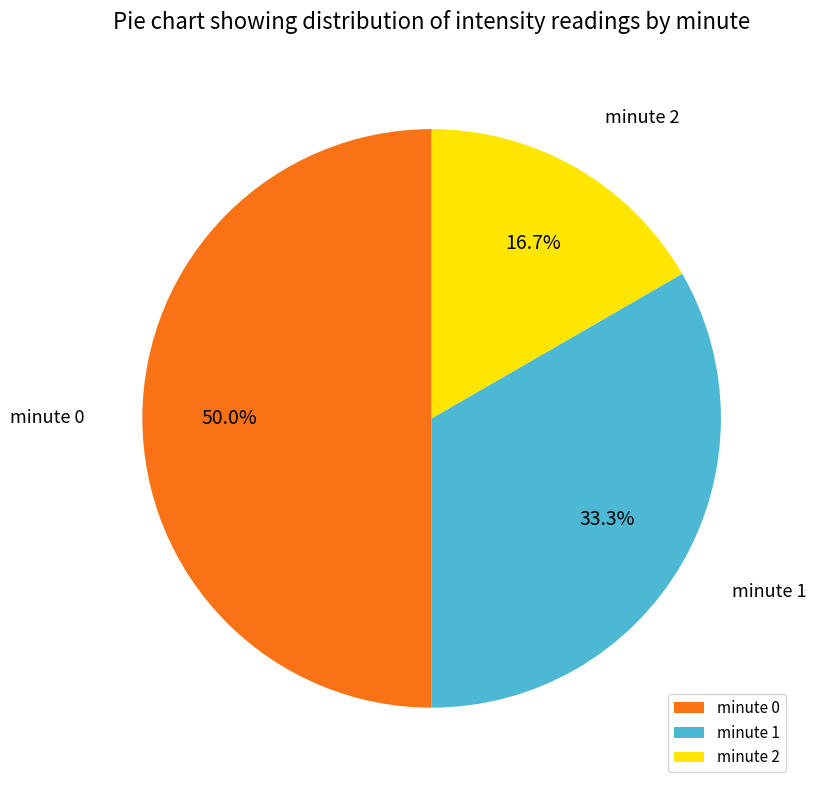

Which has a higher value, minute 1 or minute 0?

minute 0